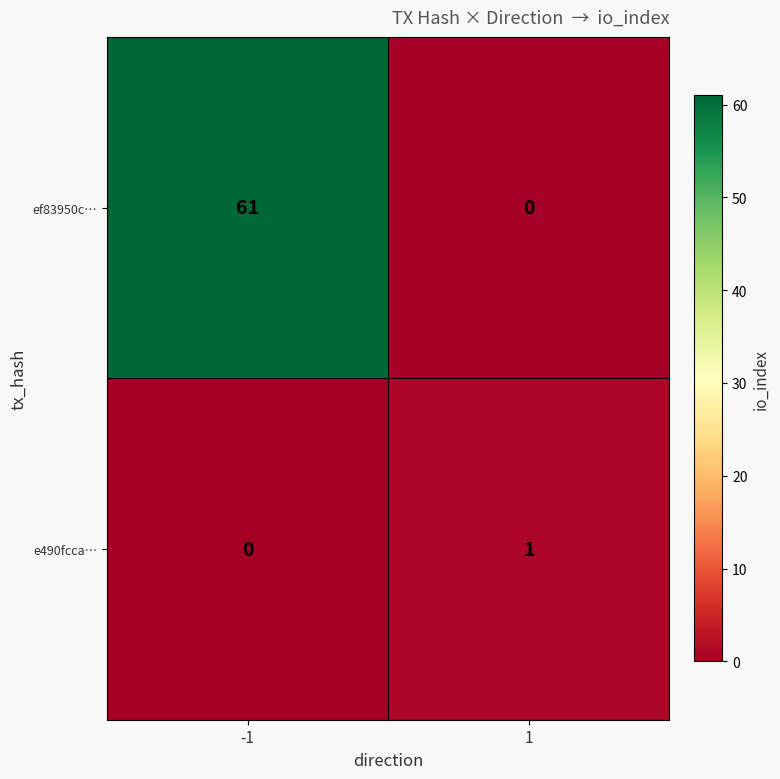

Reading left to right, what are all the values shown in this chart?

ef83950c…: 61	0
e490fcca…: 0	1